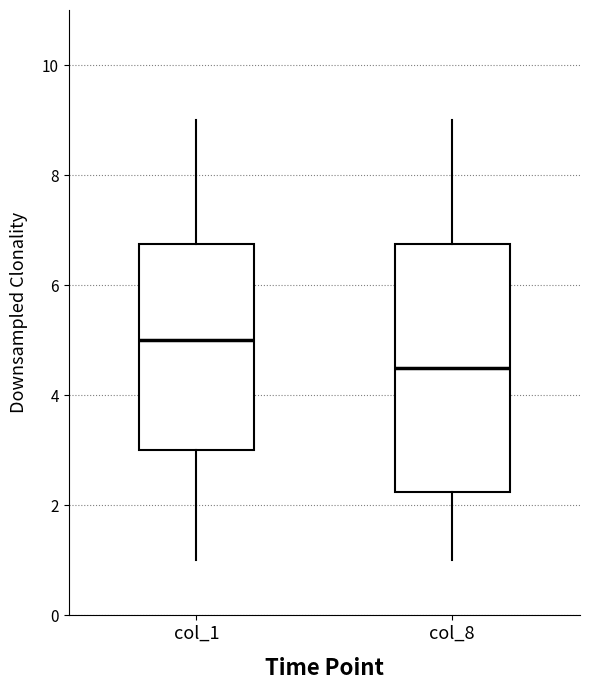

Which box's median line is the highest?

col_1